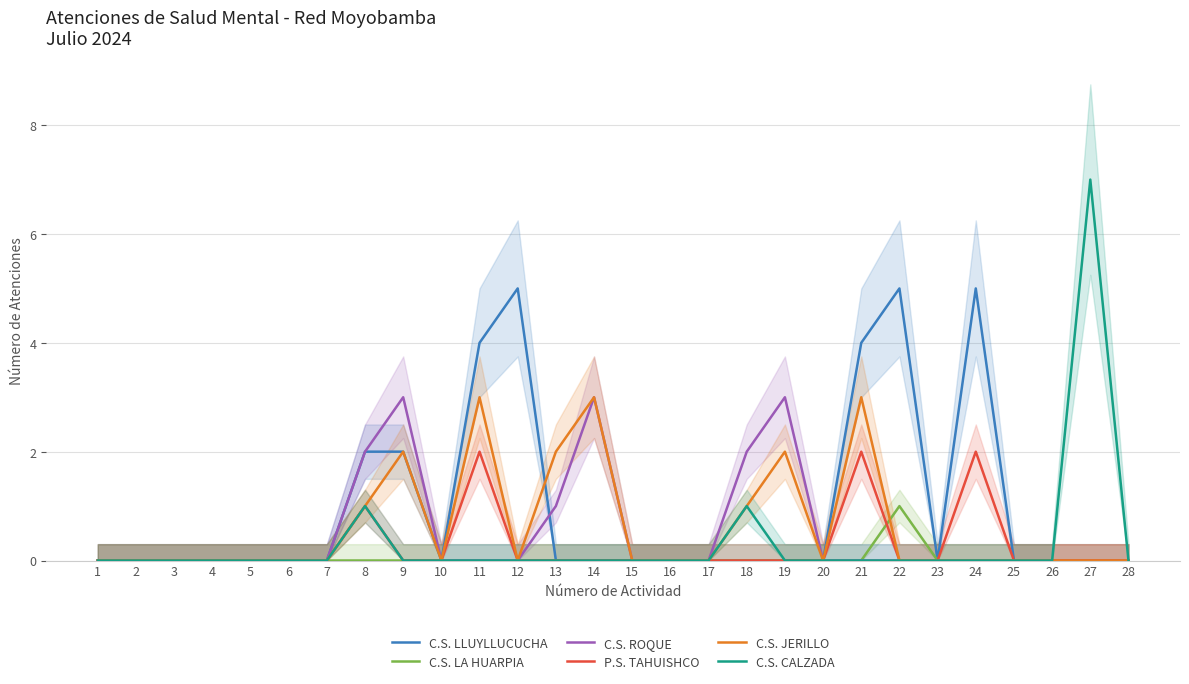

Is it true that C.S. LLUYLLUCUCHA equals 0 at 4?

True